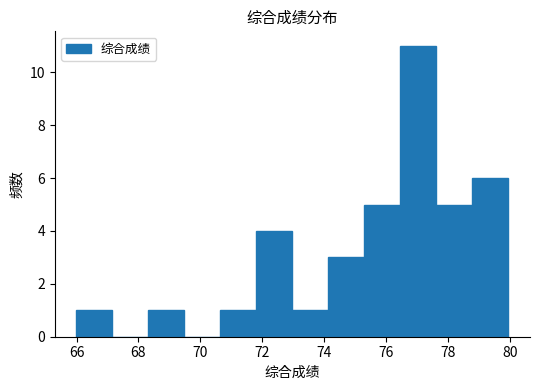

Which range on the x-axis has the tallest bar?

76.4 to 77.6